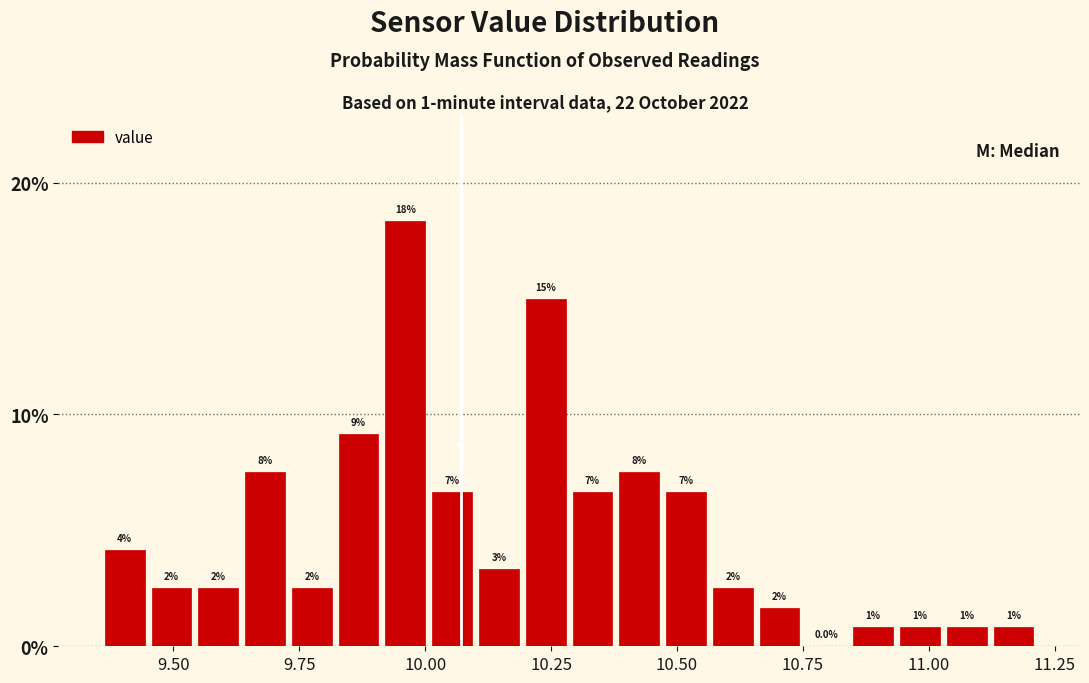

Around what value on the x-axis is the tallest bar? Give the approximate position of its centre, as read against the axis.

9.95